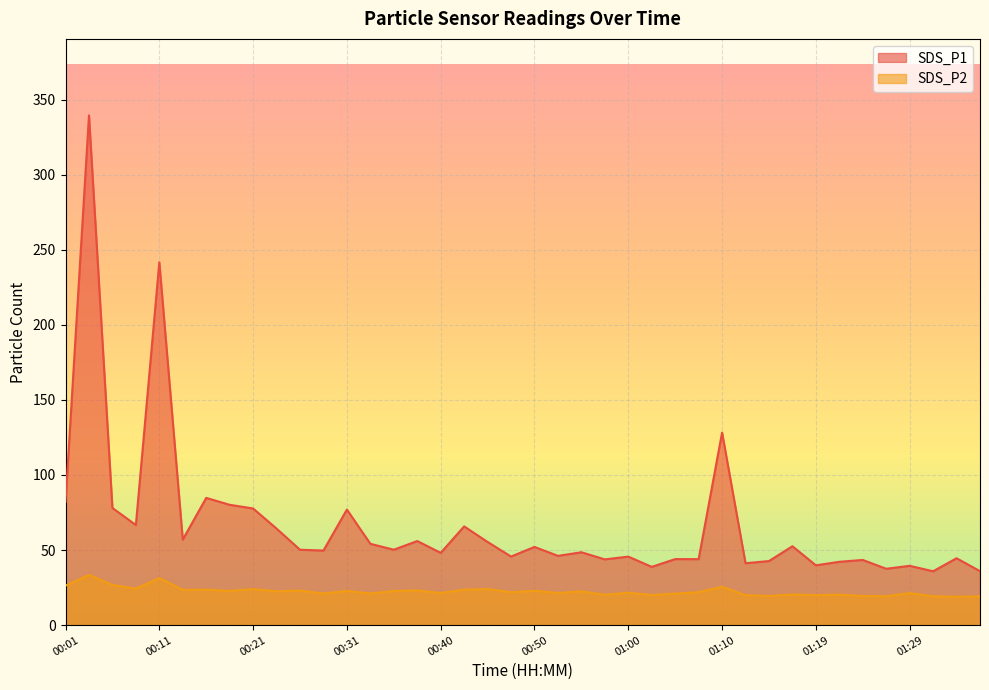

The value of SDS_P1 at 00:23 is 64.3. True or false?

True